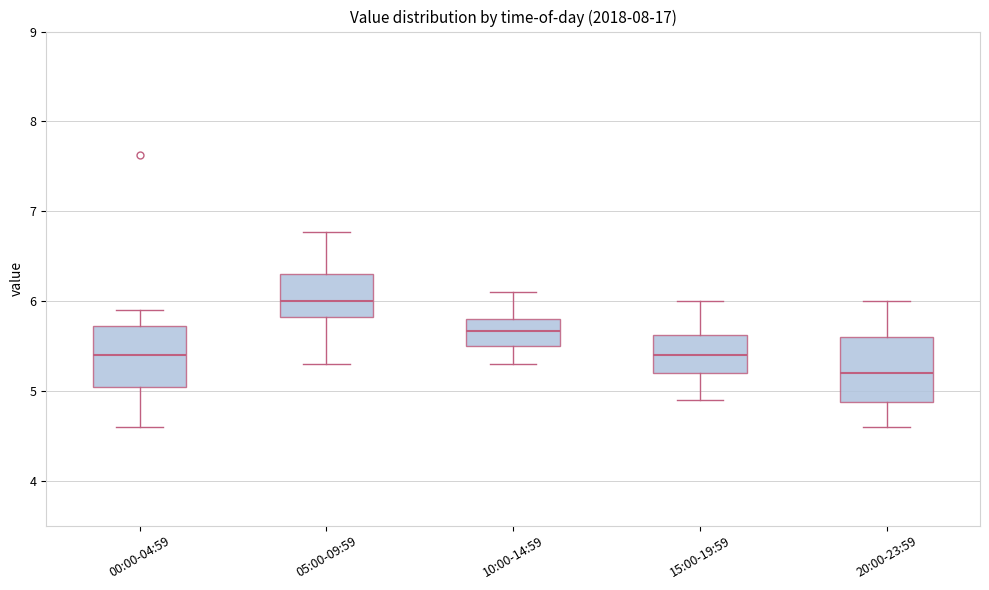

Reading left to right, read every box against the y-axis: the position of its median line, the range the box covers, and the ends of its whiskers. The values are not printed on the chart, so give them approximately, as read against the axis.

00:00-04:59: median 5.4, box 5.0 to 5.7, whiskers 4.6 to 5.9
05:00-09:59: median 6.0, box 5.8 to 6.3, whiskers 5.3 to 6.8
10:00-14:59: median 5.7, box 5.5 to 5.8, whiskers 5.3 to 6.1
15:00-19:59: median 5.4, box 5.2 to 5.6, whiskers 4.9 to 6.0
20:00-23:59: median 5.2, box 4.9 to 5.6, whiskers 4.6 to 6.0